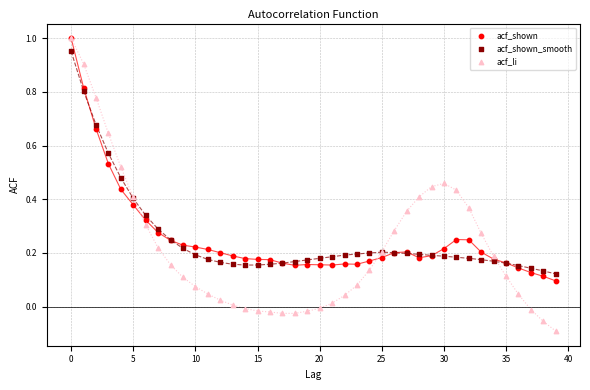

Which series has the widest spread of Y values?

acf_li